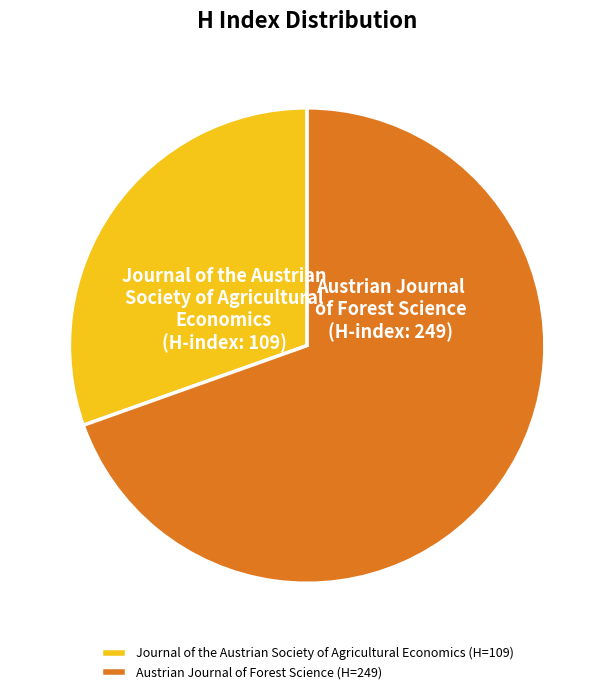

The Journal of the Austrian Society of Agricultural Economics (H=109) slice represents 22% of the pie. True or false?

False